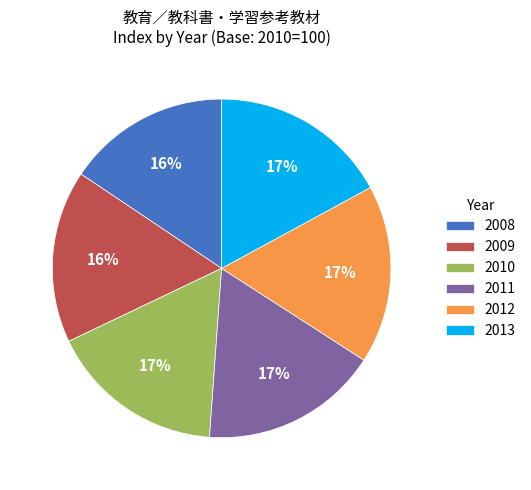

Does 2012 represent more than half of the total?

No